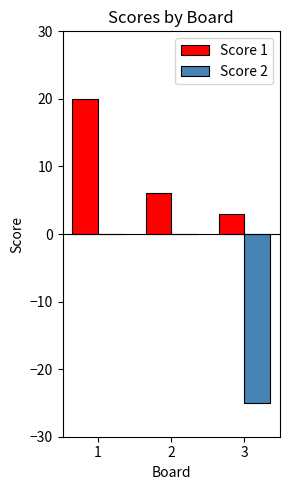

What is the average value of the Score 2 series?

-8